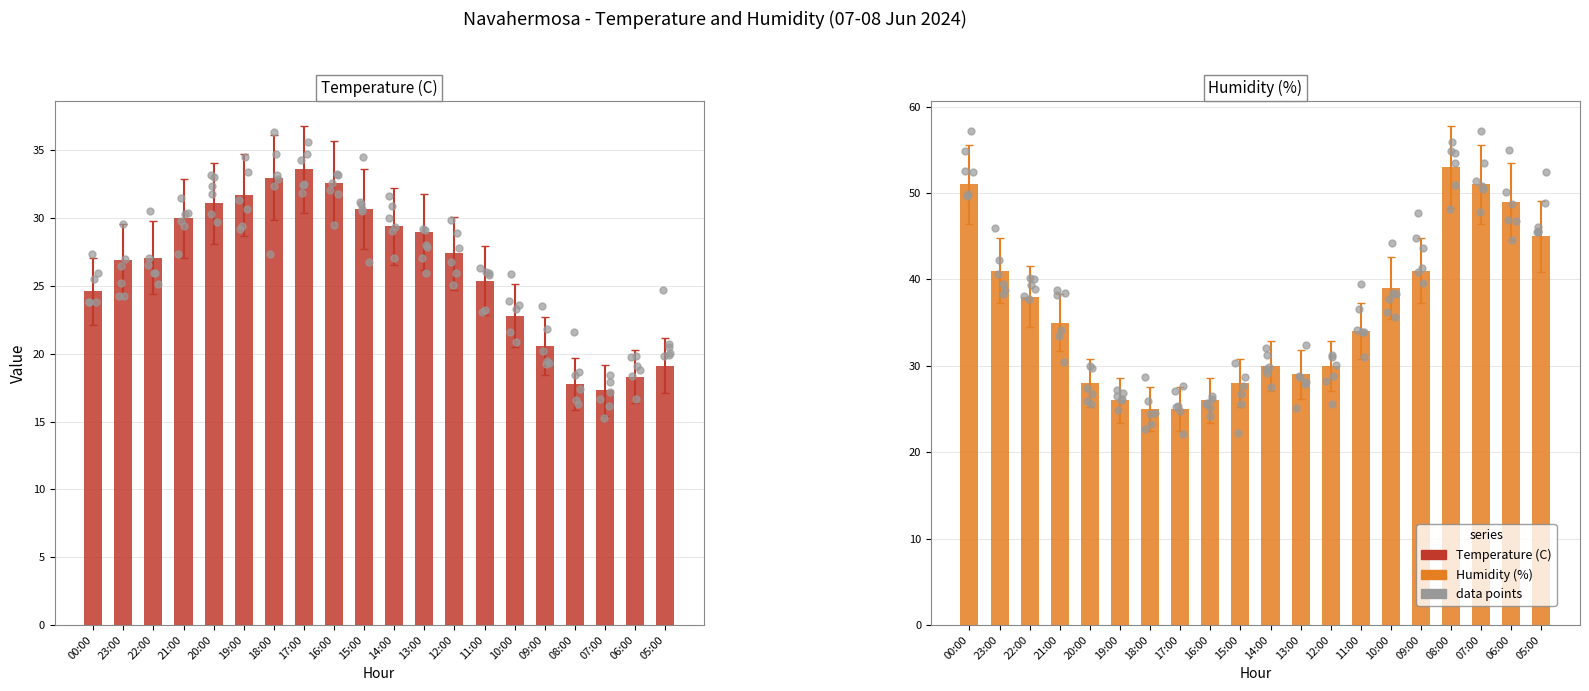

At which category is the sum across all series the highest?

00:00